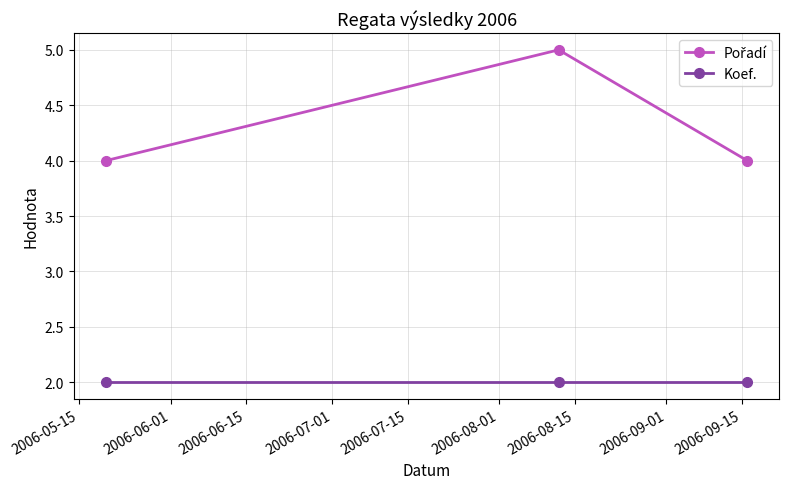

What is the sum of all Koef. values?

6